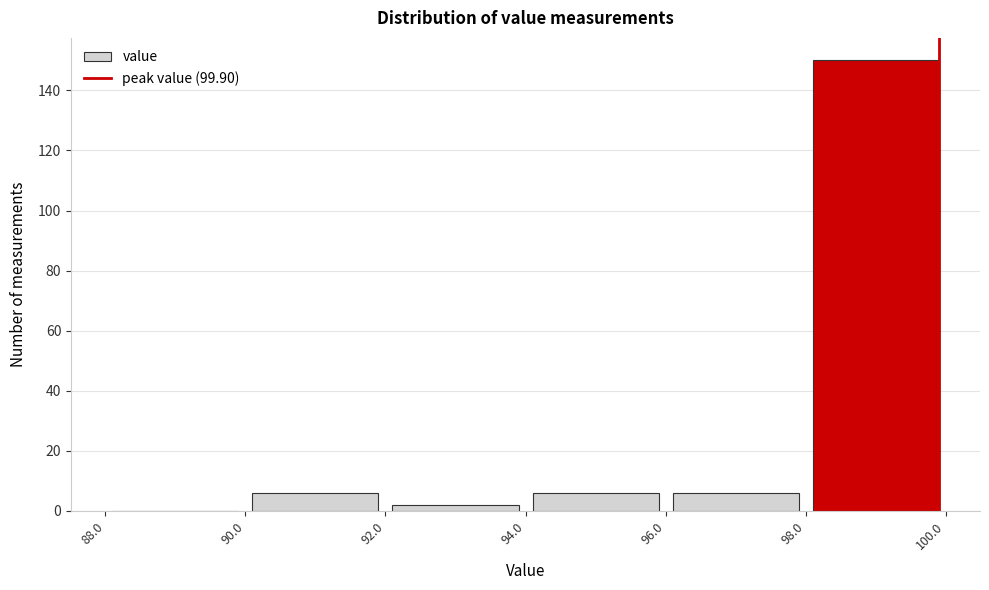

Reading left to right, list every bar in this chart as the range it spans on the x-axis followed by its height. The values are not printed on the chart, so give them approximately, as read against the axis.

88.0 to 90.0: 0
90.0 to 92.0: 6
92.0 to 94.0: 2
94.0 to 96.0: 6
96.0 to 98.0: 6
98.0 to 100.0: 150